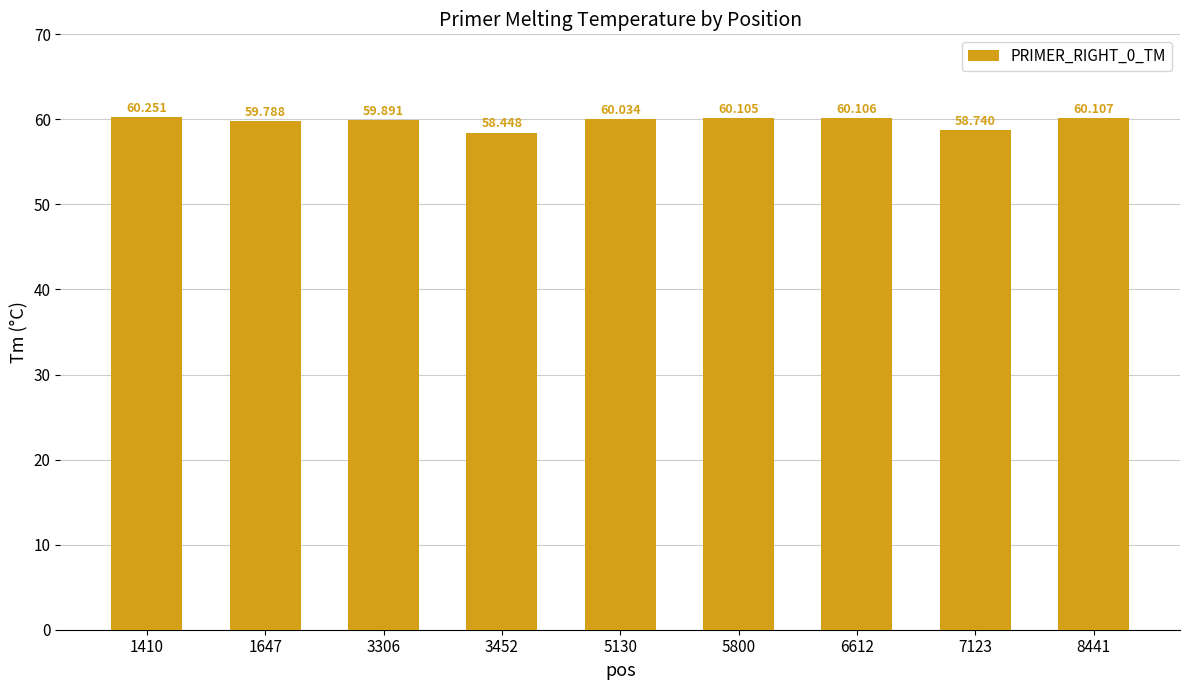

How many data points are less than 60?

4